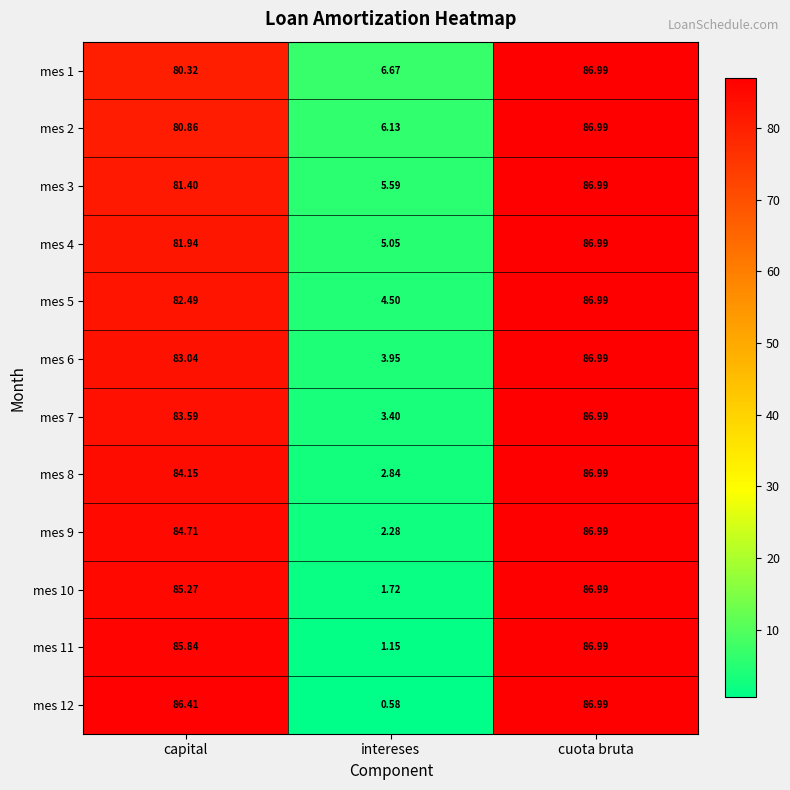

Is the value of mes 7 at intereses greater than the value of mes 2 at intereses?

No